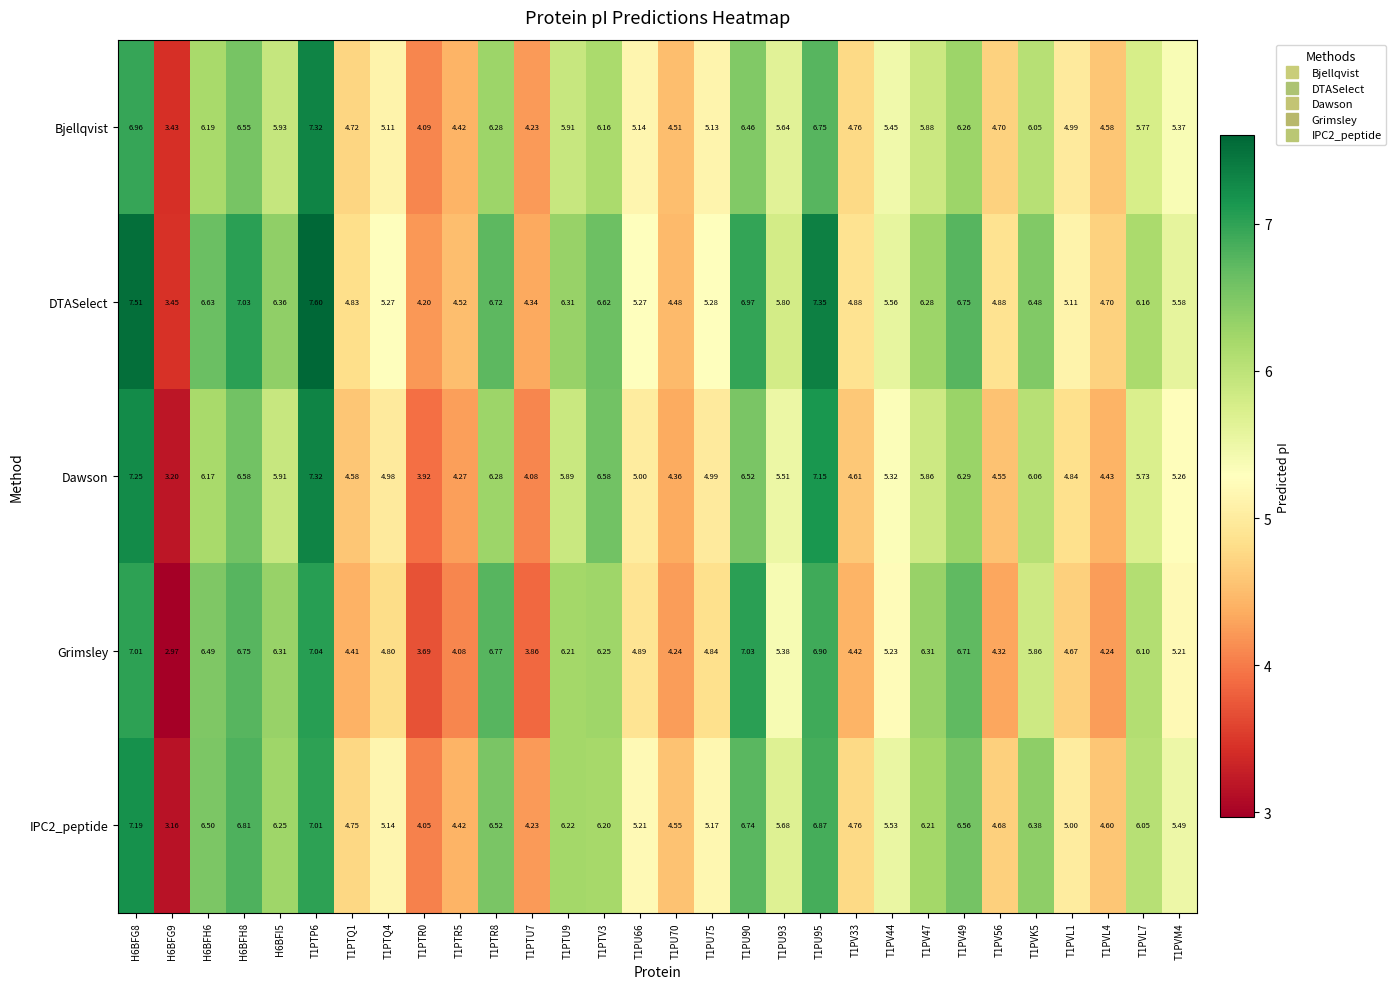

At which category is the sum across all series the highest?

T1PTP6